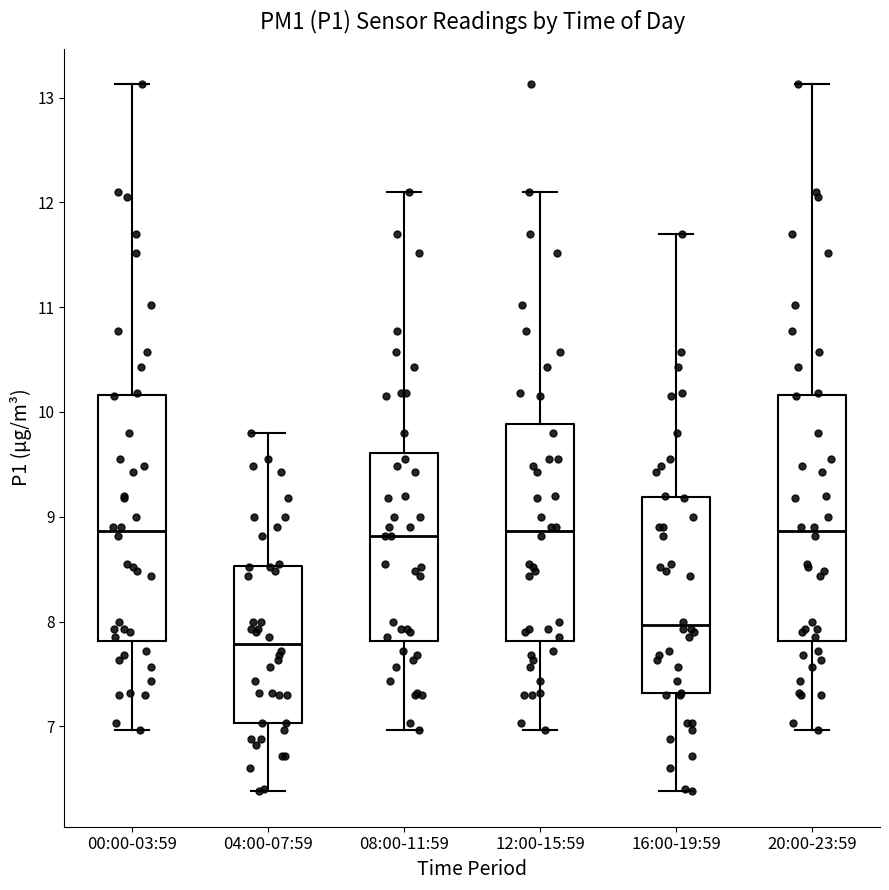

Where does the median line of the box for 20:00-23:59 sit on the y-axis? The values are not printed on the chart, so give them approximately, as read against the axis.

8.9